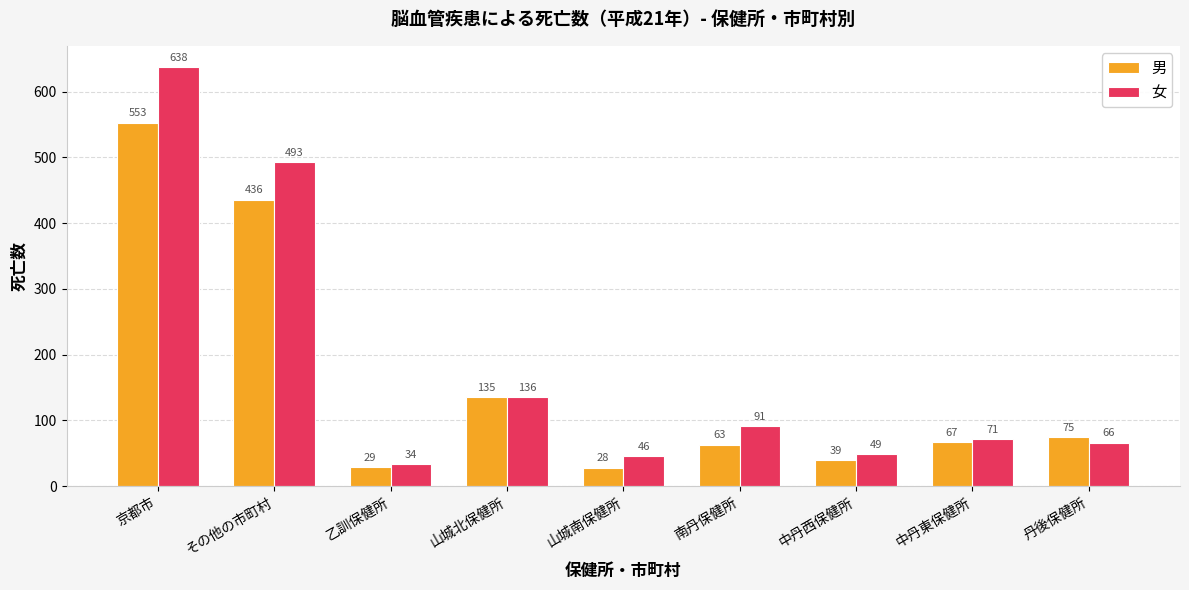

Count the number of data series in this chart.

2